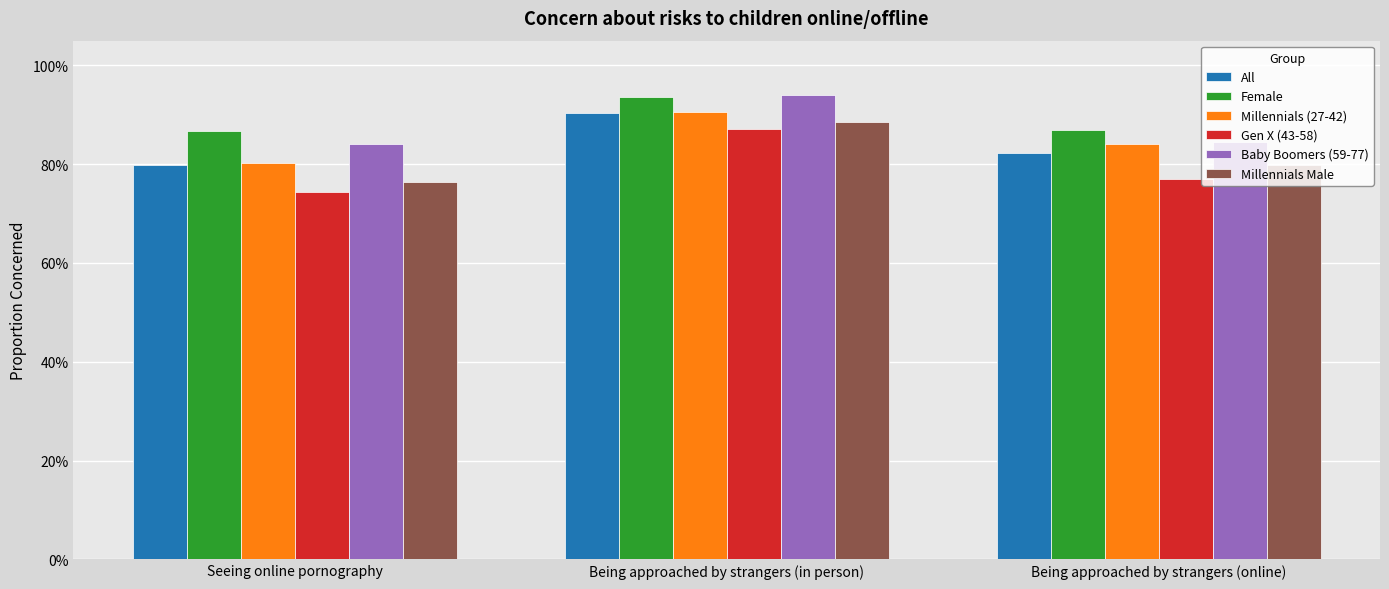

Is it true that Millennials (27-42) equals 80.2 at Seeing online pornography?

True